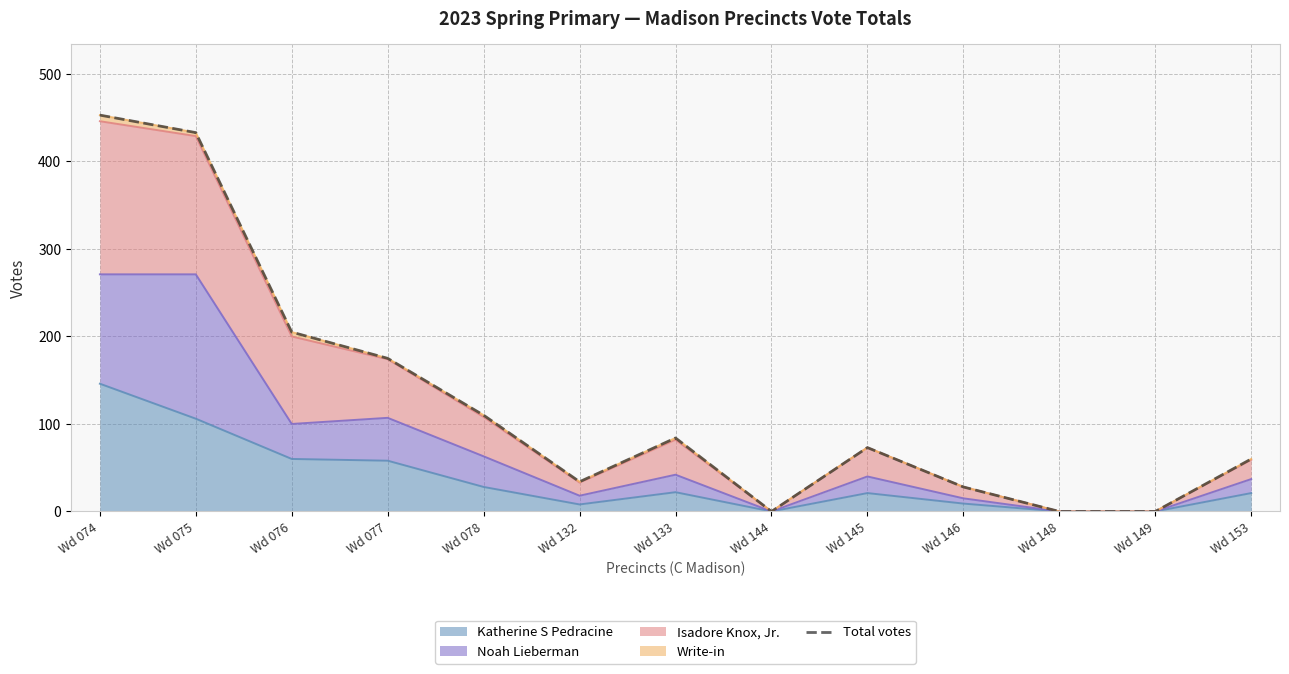

List the labels in order of value, smallest first.

Wd 144, Wd 148, Wd 149, Wd 146, Wd 132, Wd 153, Wd 145, Wd 133, Wd 078, Wd 077, Wd 076, Wd 075, Wd 074